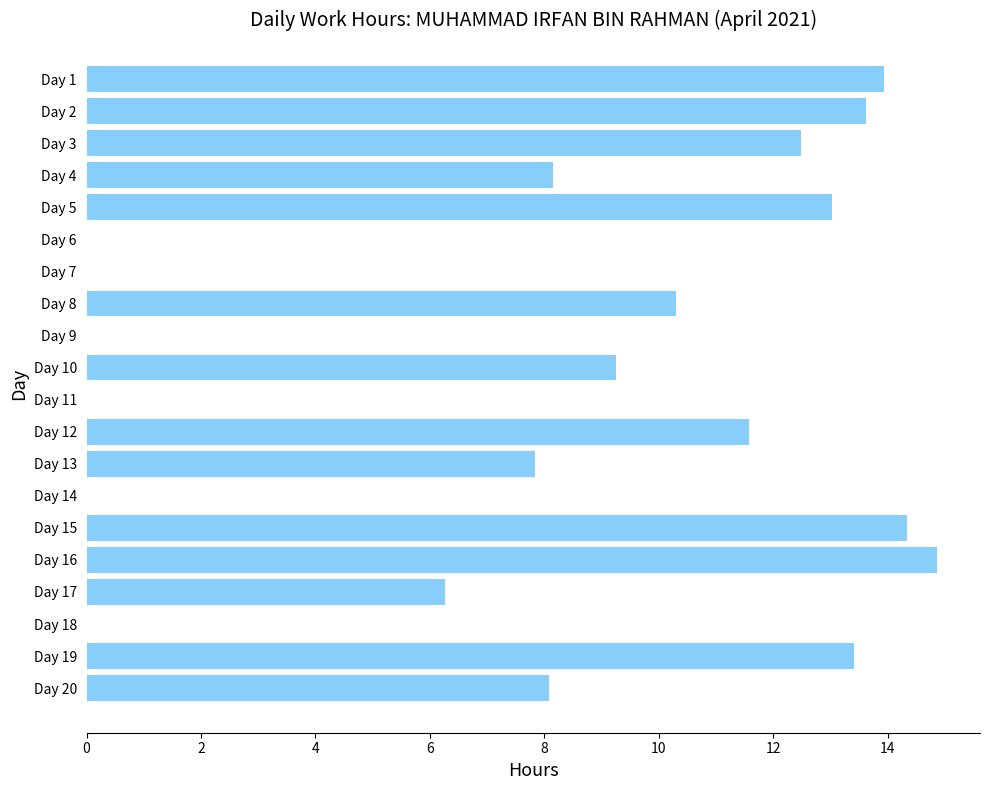

How many data points are above 9?

10